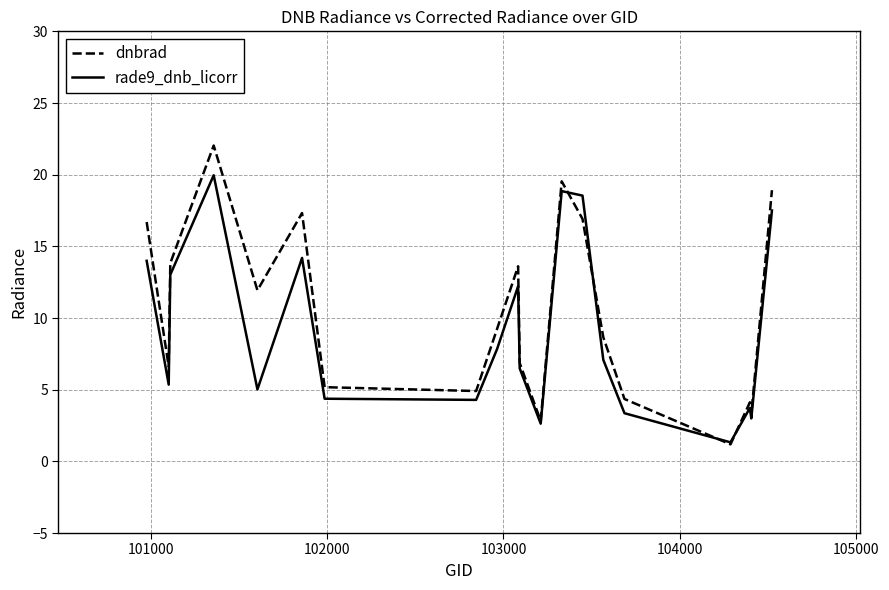

Count the number of data series in this chart.

2